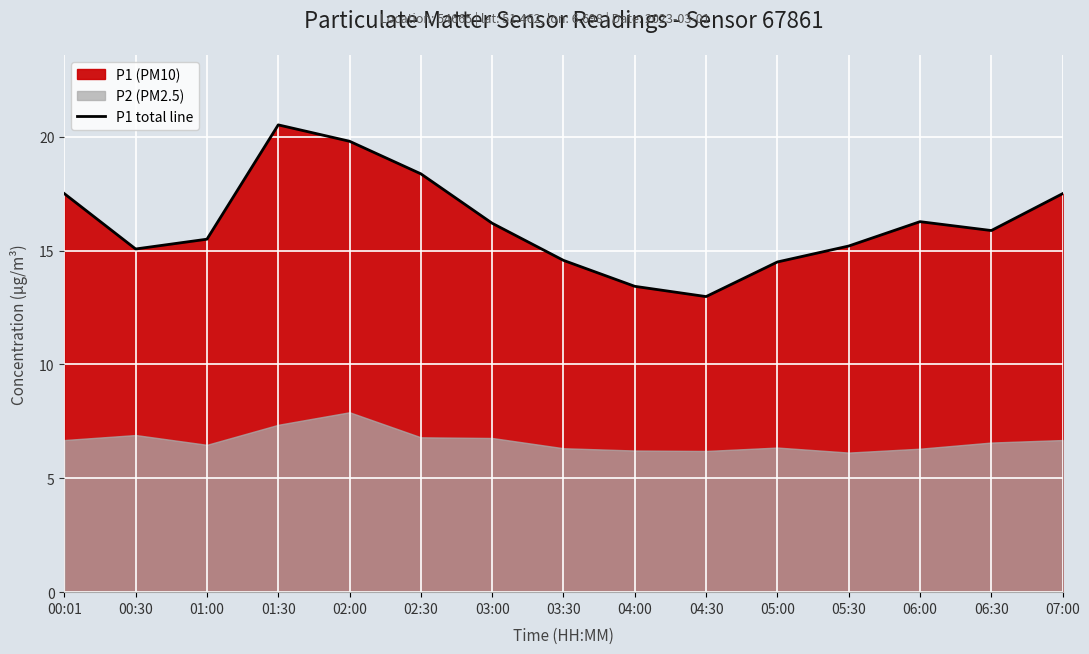

Rank the categories by value from highest to lowest.

01:30, 02:00, 02:30, 00:01, 07:00, 06:00, 03:00, 06:30, 01:00, 05:30, 00:30, 03:30, 05:00, 04:00, 04:30